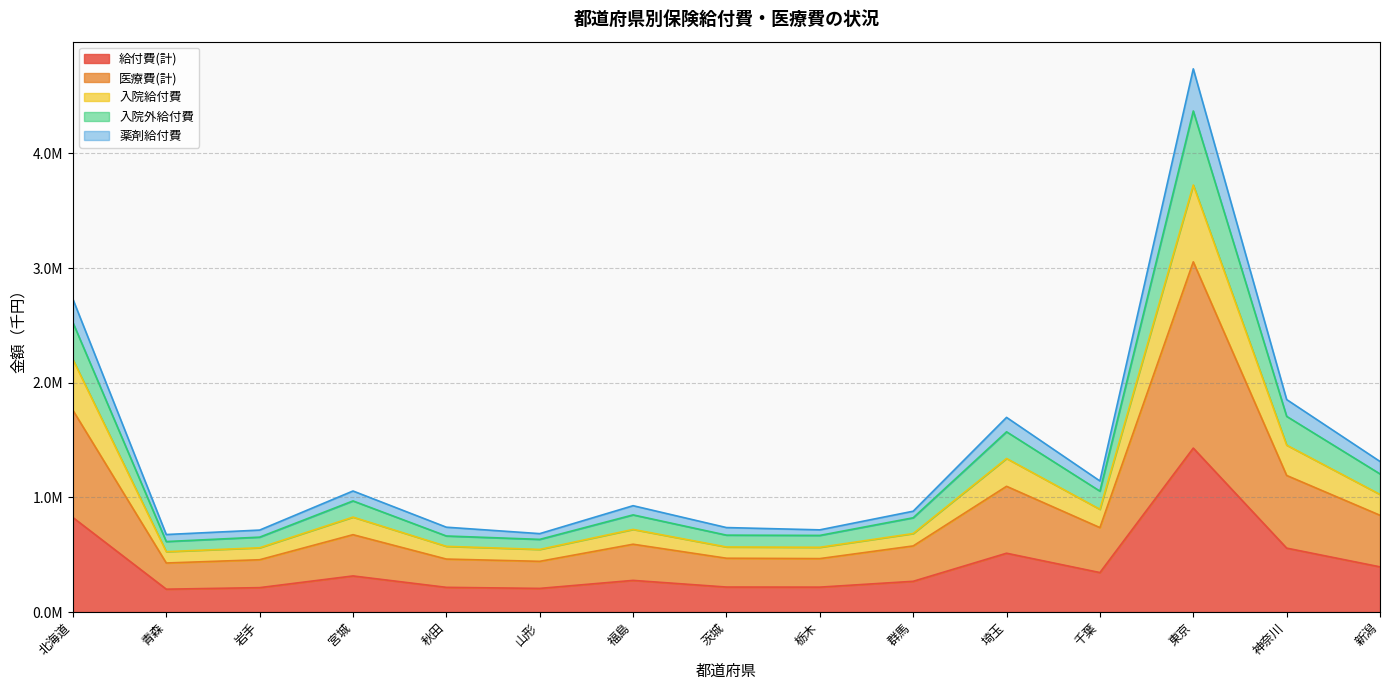

Does the chart have visible grid lines?

Yes